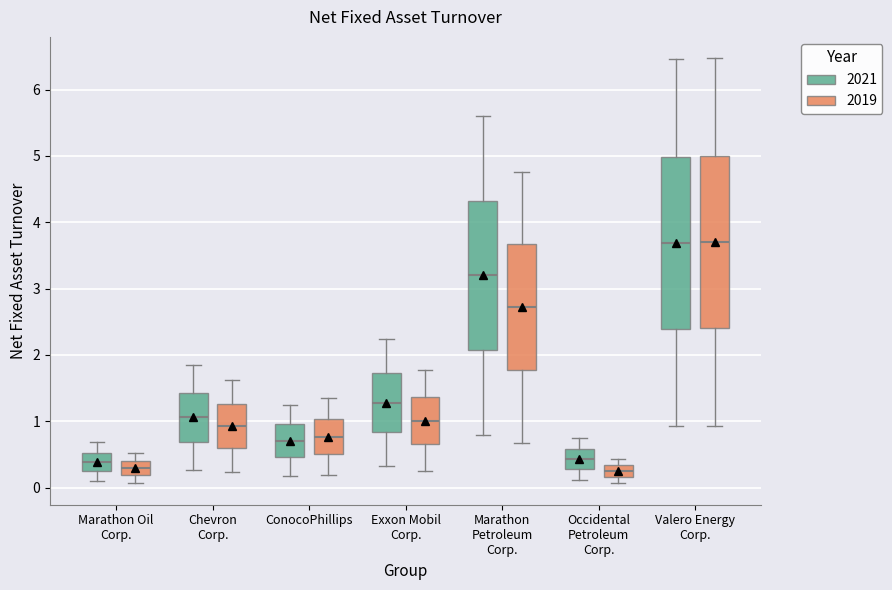

Reading left to right, transcribe this box plot: for each box, give where its median line is, the range the box spans, and where its two whiskers end, as read against the y-axis. The values are not printed on the chart, so give them approximately, as read against the axis.

Marathon Oil Corp. (2021): median 0.4, box 0.3 to 0.5, whiskers 0.1 to 0.7
Marathon Oil Corp. (2019): median 0.3, box 0.2 to 0.4, whiskers 0.1 to 0.5
Chevron Corp. (2021): median 1.1, box 0.7 to 1.4, whiskers 0.3 to 1.9
Chevron Corp. (2019): median 0.9, box 0.6 to 1.3, whiskers 0.2 to 1.6
ConocoPhillips (2021): median 0.7, box 0.5 to 1.0, whiskers 0.2 to 1.2
ConocoPhillips (2019): median 0.8, box 0.5 to 1.0, whiskers 0.2 to 1.3
Exxon Mobil Corp. (2021): median 1.3, box 0.8 to 1.7, whiskers 0.3 to 2.2
Exxon Mobil Corp. (2019): median 1.0, box 0.7 to 1.4, whiskers 0.3 to 1.8
Marathon Petroleum Corp. (2021): median 3.2, box 2.1 to 4.3, whiskers 0.8 to 5.6
Marathon Petroleum Corp. (2019): median 2.7, box 1.8 to 3.7, whiskers 0.7 to 4.8
Occidental Petroleum Corp. (2021): median 0.4, box 0.3 to 0.6, whiskers 0.1 to 0.8
Occidental Petroleum Corp. (2019): median 0.3 (inside the box), box 0.2 to 0.3, whiskers 0.1 to 0.4
Valero Energy Corp. (2021): median 3.7, box 2.4 to 5.0, whiskers 0.9 to 6.5
Valero Energy Corp. (2019): median 3.7, box 2.4 to 5.0, whiskers 0.9 to 6.5